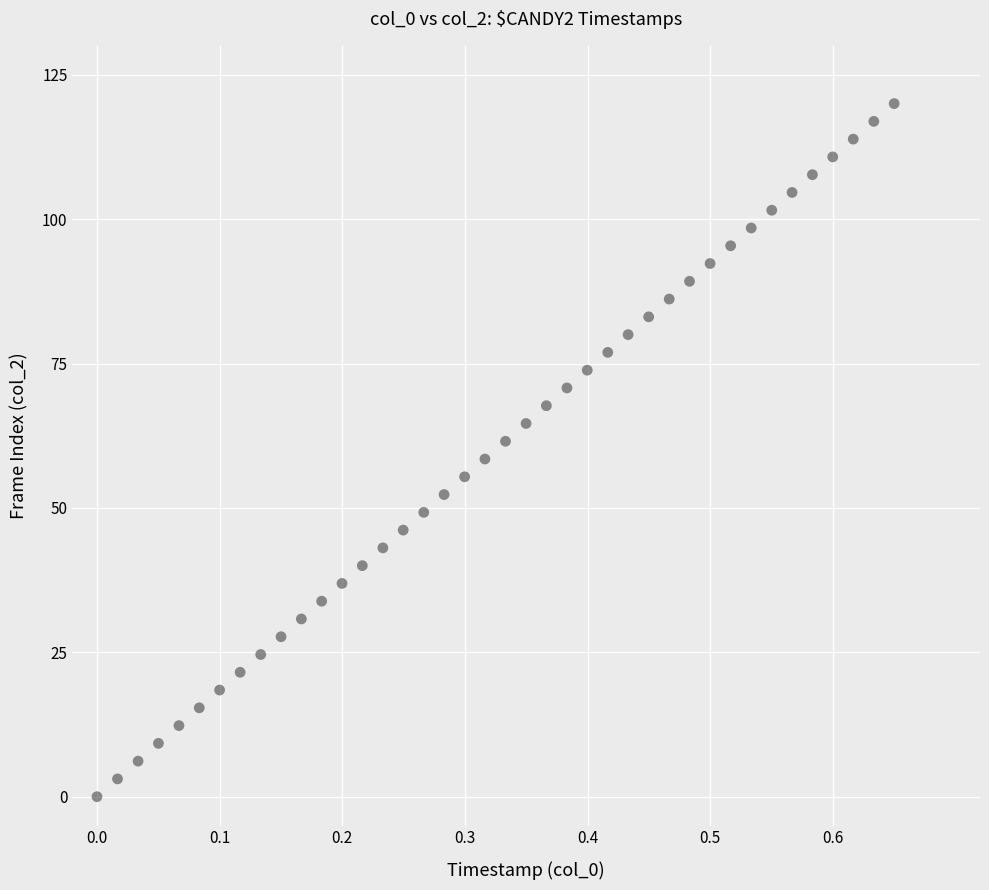

What is the range of X values (max minus min)?

0.7